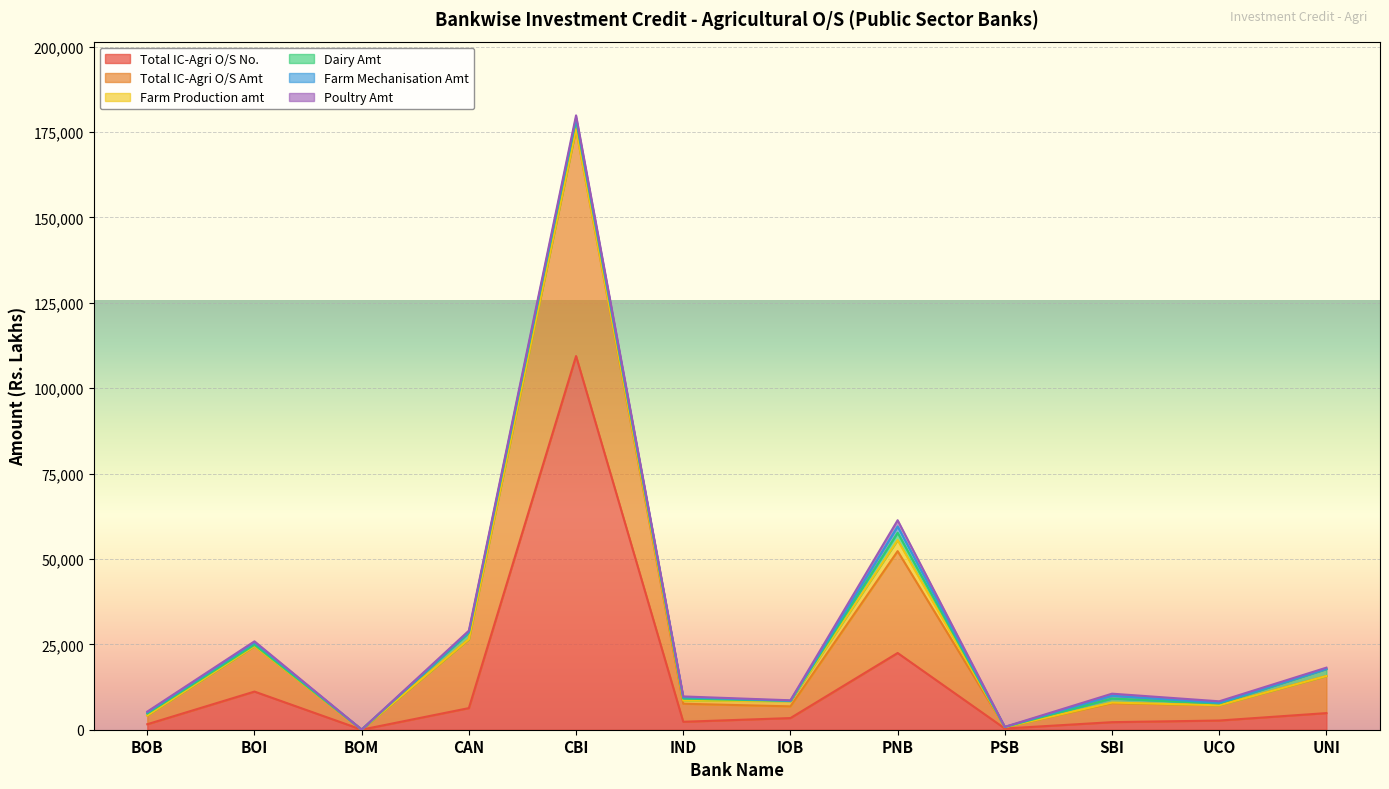

What position from the right is IND?

7